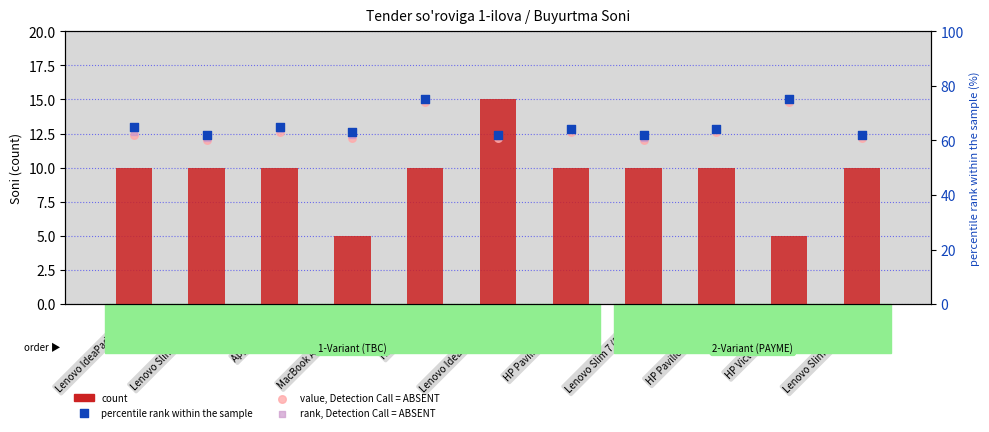

At how many categories does at least one series exceed 68?

2